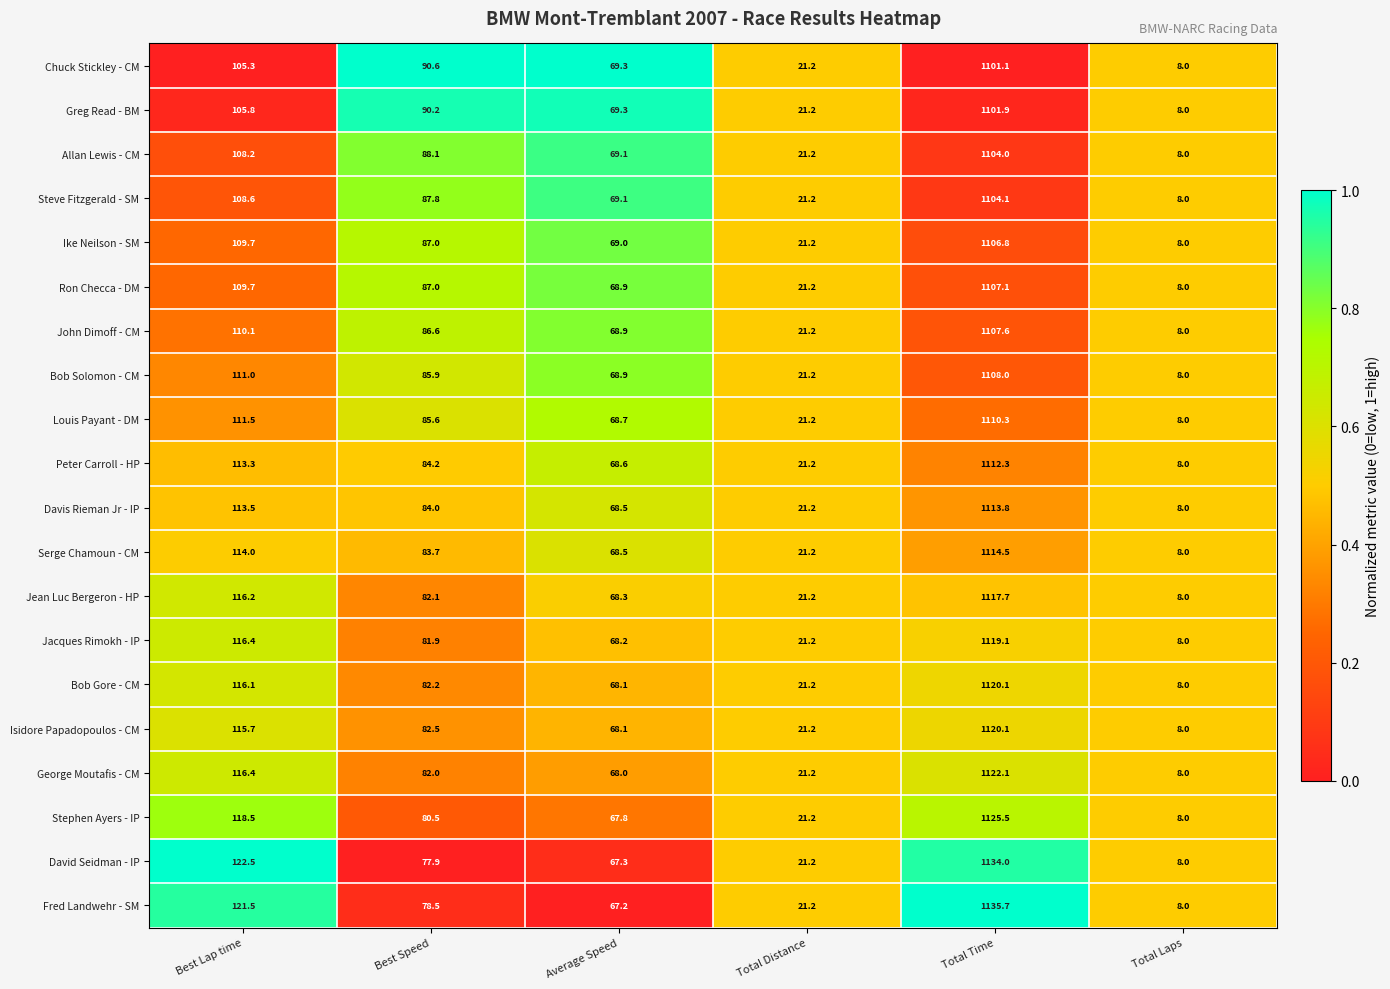

Rank the categories by Greg Read - BM value from highest to lowest.

Total Time, Best Lap time, Best Speed, Average Speed, Total Distance, Total Laps